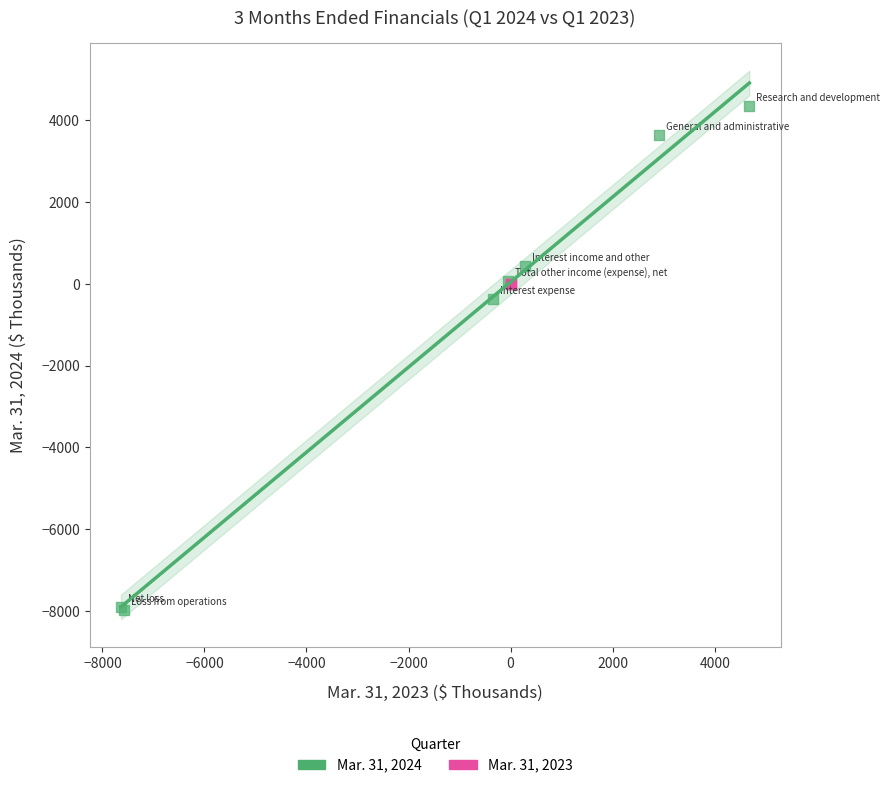

What are all the series names shown in the legend?

Mar. 31, 2024, Mar. 31, 2023